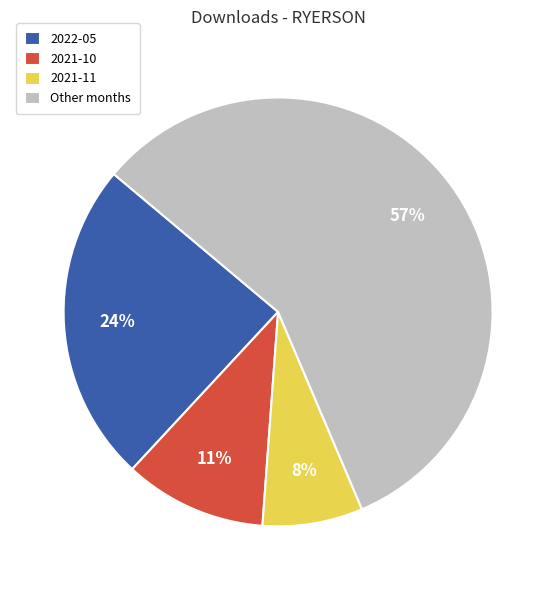

The Other months slice represents 57% of the pie. True or false?

True